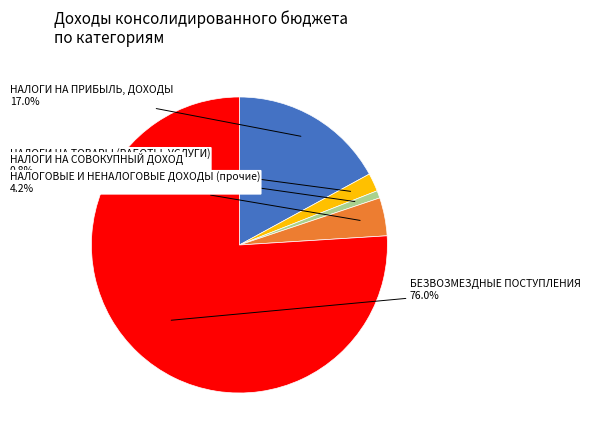

To the nearest percent, what portion does НАЛОГОВЫЕ И НЕНАЛОГОВЫЕ ДОХОДЫ (прочие) represent?

4%